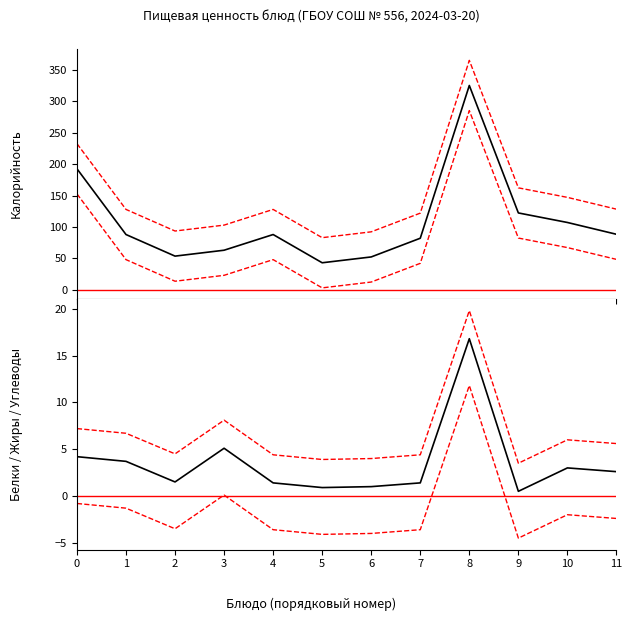

How many interior local peaks does the Белки CI+ series have?

3